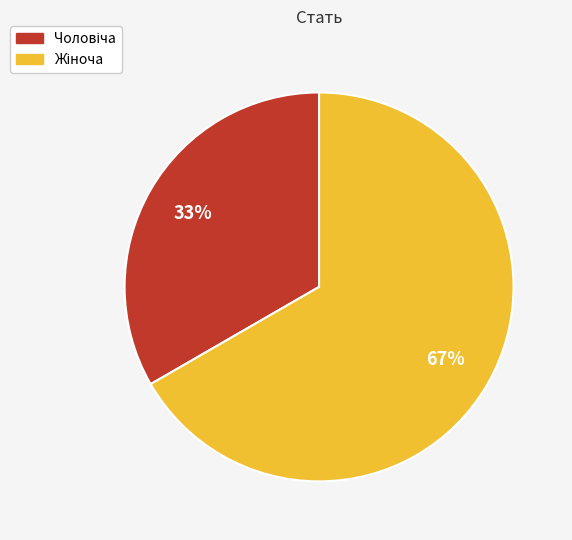

Is there any slice that represents more than half of the pie?

Yes